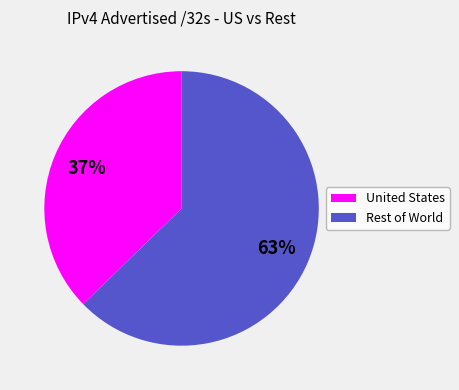

True or false: Rest of World accounts for 72% of the total.

False